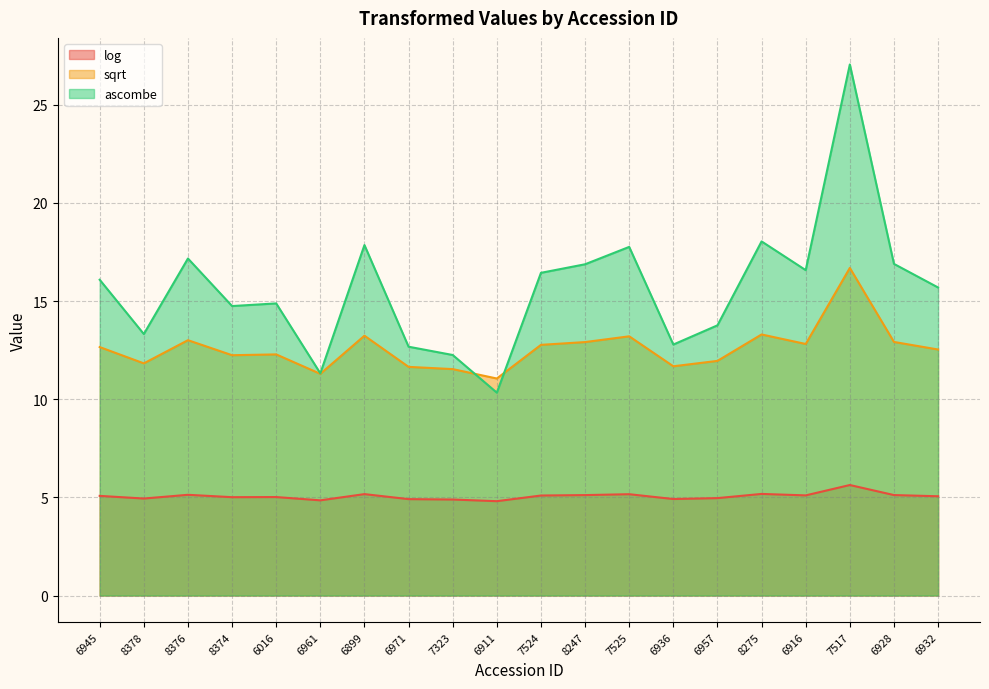

The value of log at 8247 is 3.0. True or false?

False